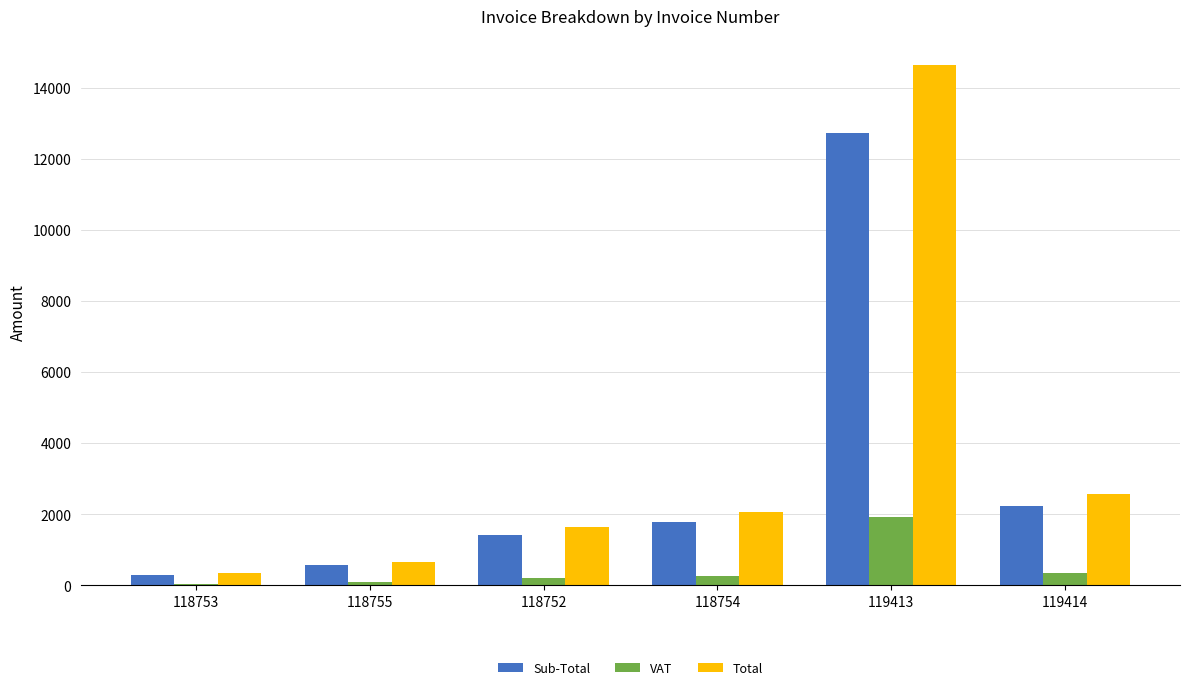

What are all the series names shown in the legend?

Sub-Total, VAT, Total